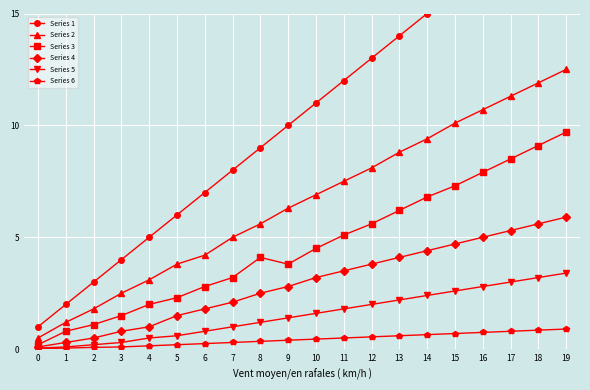

Does the chart display data point markers on the line(s)?

Yes